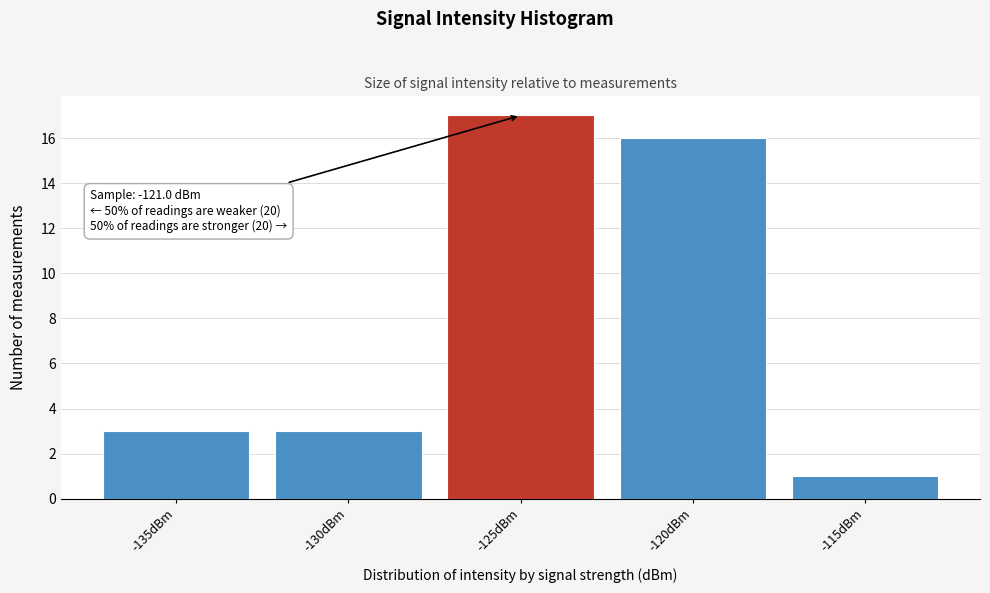

Reading left to right, transcribe all the data shown in this chart.

3	3	17	16	1